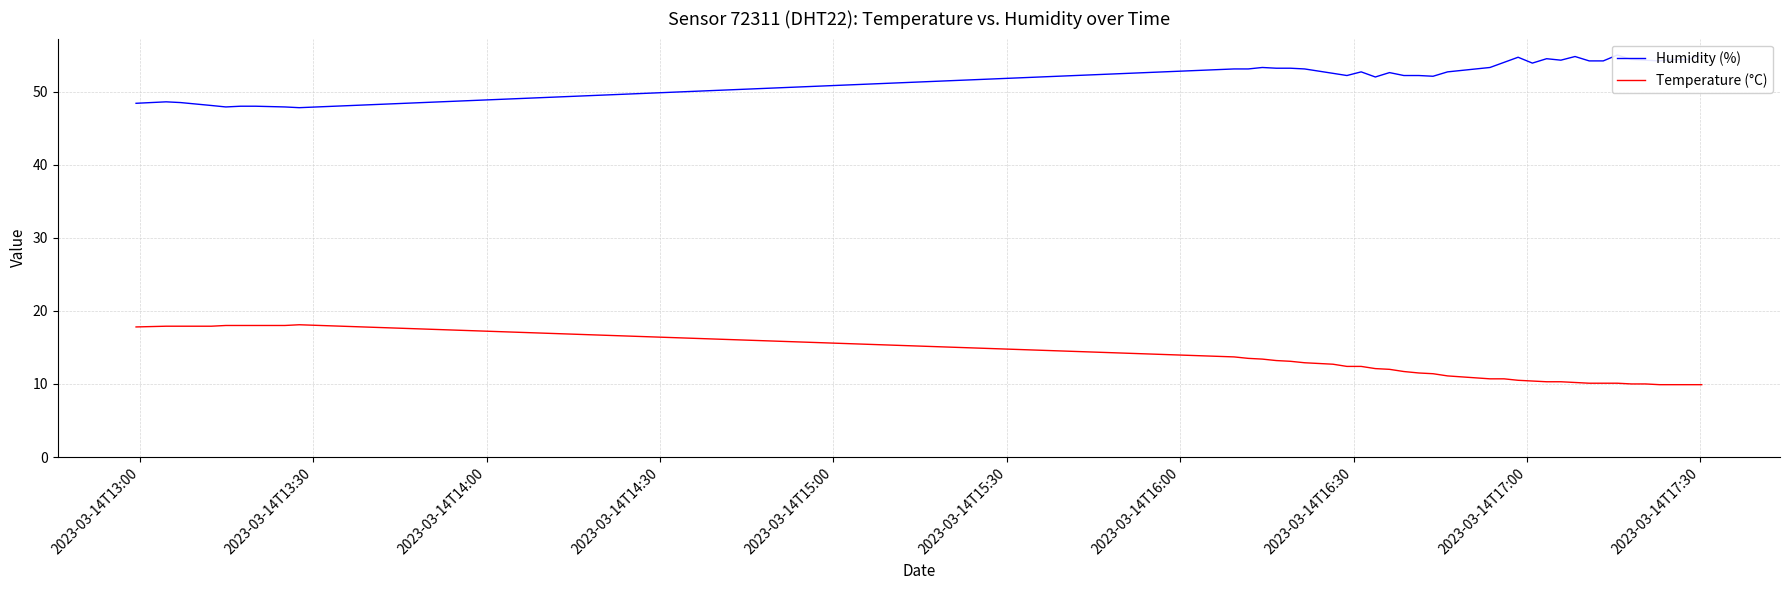

True or false: Humidity (%) and Temperature (°C) intersect in this chart.

False